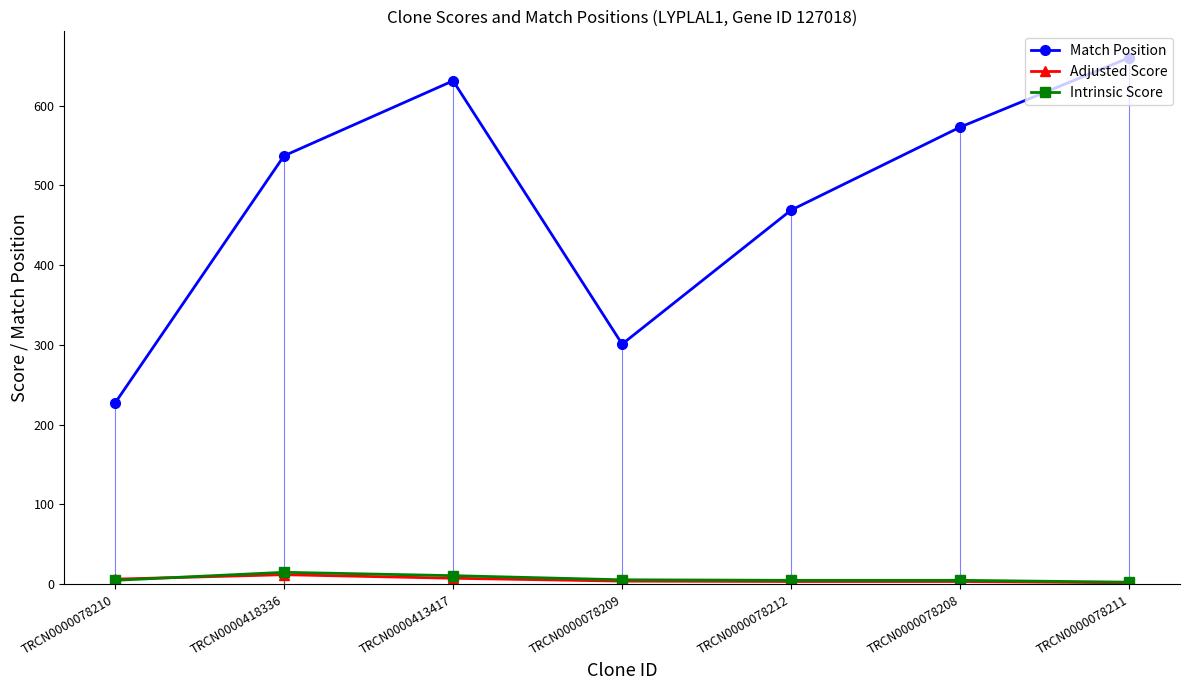

What is the difference between the highest and lowest values at TRCN0000078209?

297.1